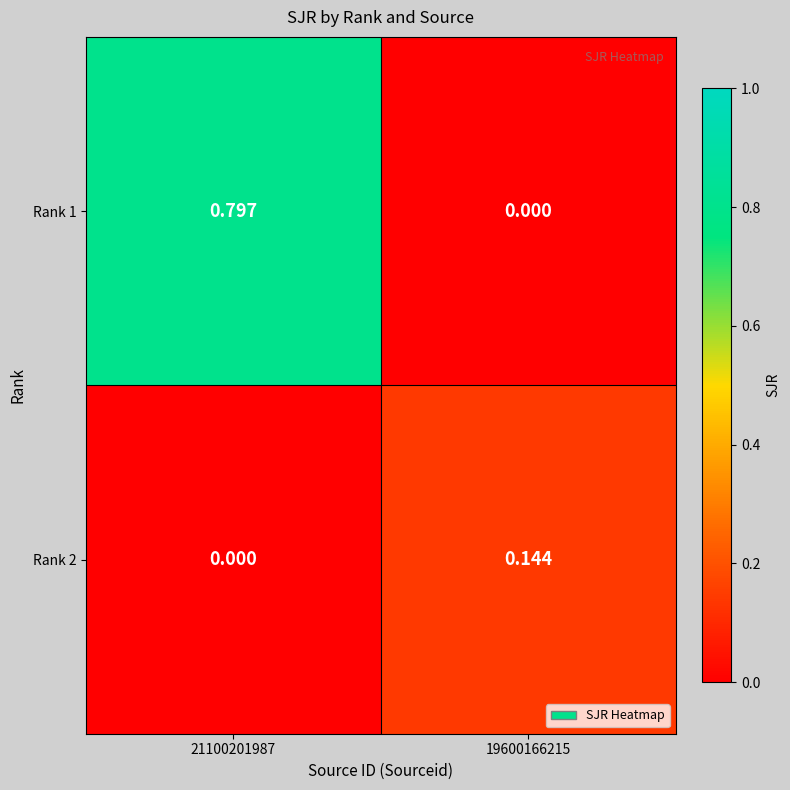

Rank the series by their average value, from highest to lowest.

Rank 1, Rank 2